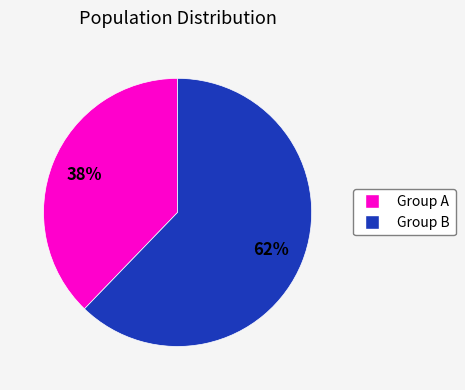

To the nearest percent, what is the average slice percentage?

50%